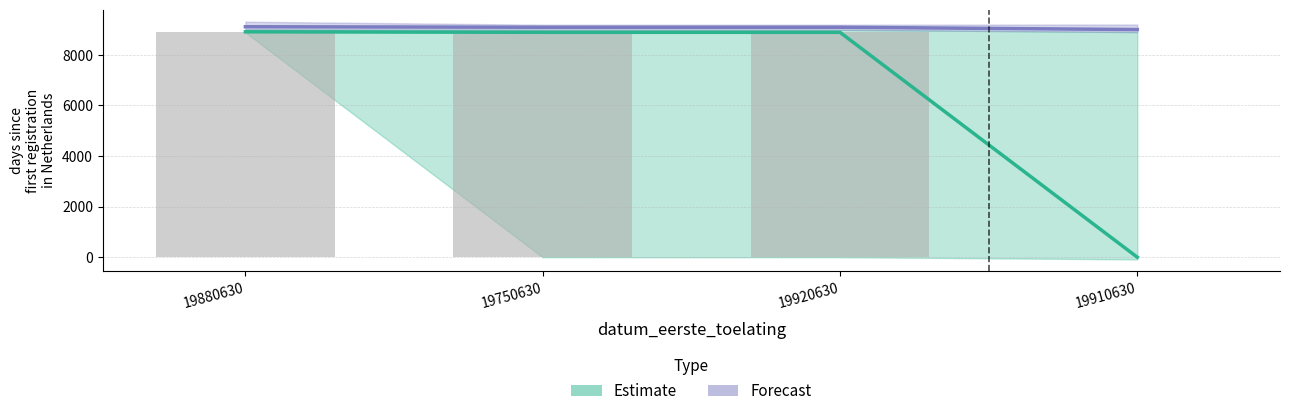

How many values in the Estimate series exceed 8891?

1